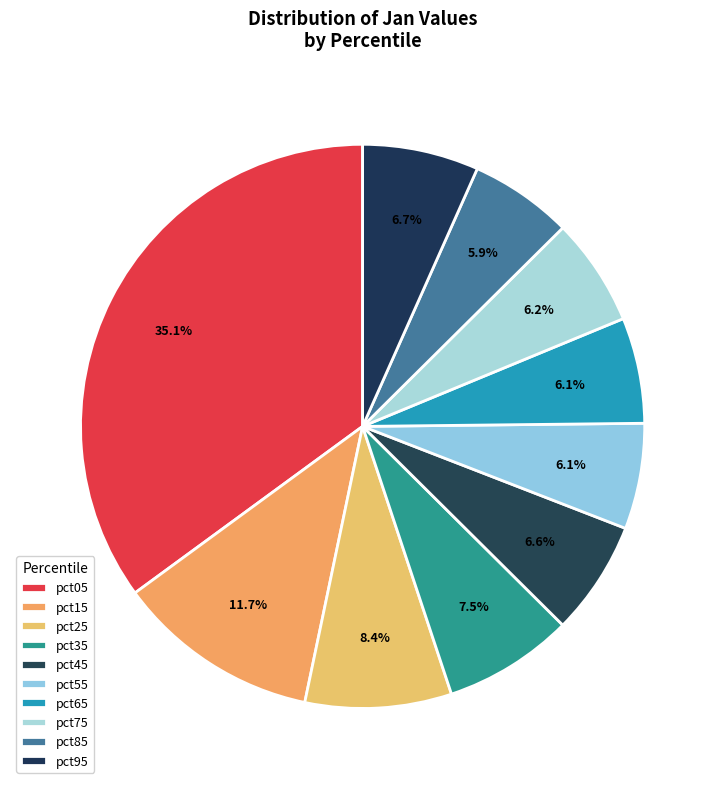

How many slices are in this pie chart?

10